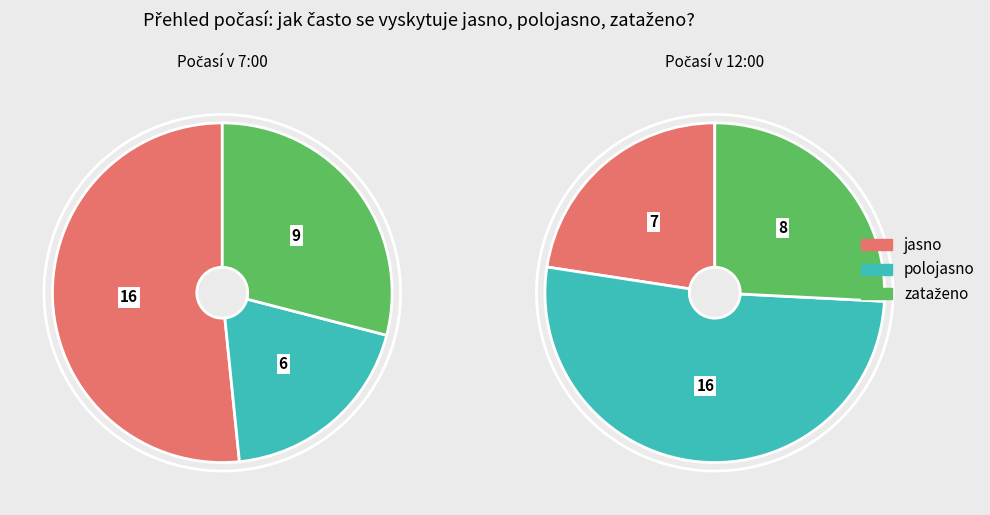

What is the total percentage of polojasno and zataženo?

48.4%